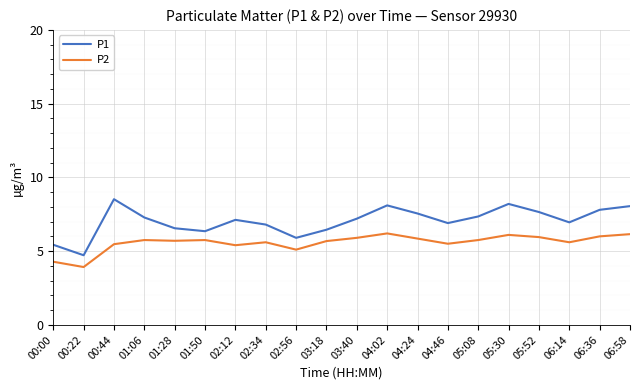

Which series has the largest range (max minus min)?

P1